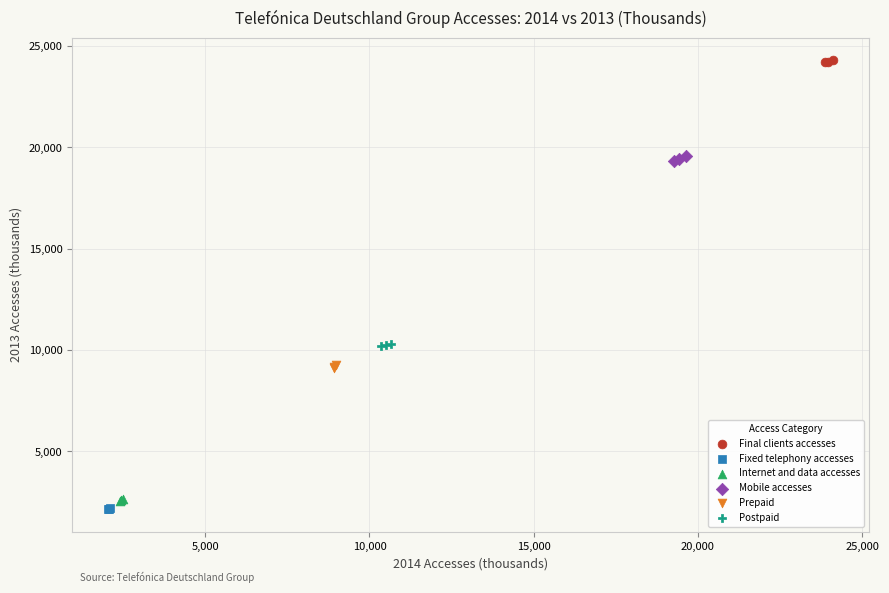

Which series reaches the maximum Y coordinate?

Final clients accesses